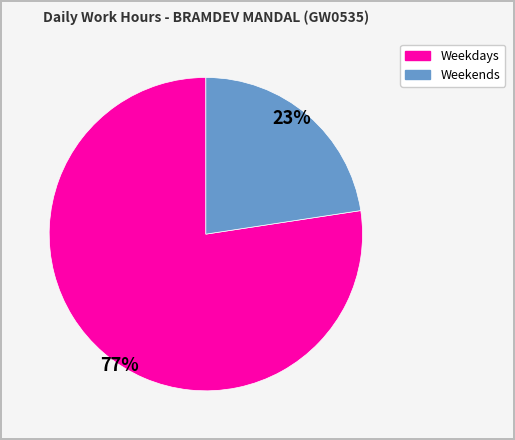

Is there any slice that represents more than half of the pie?

Yes